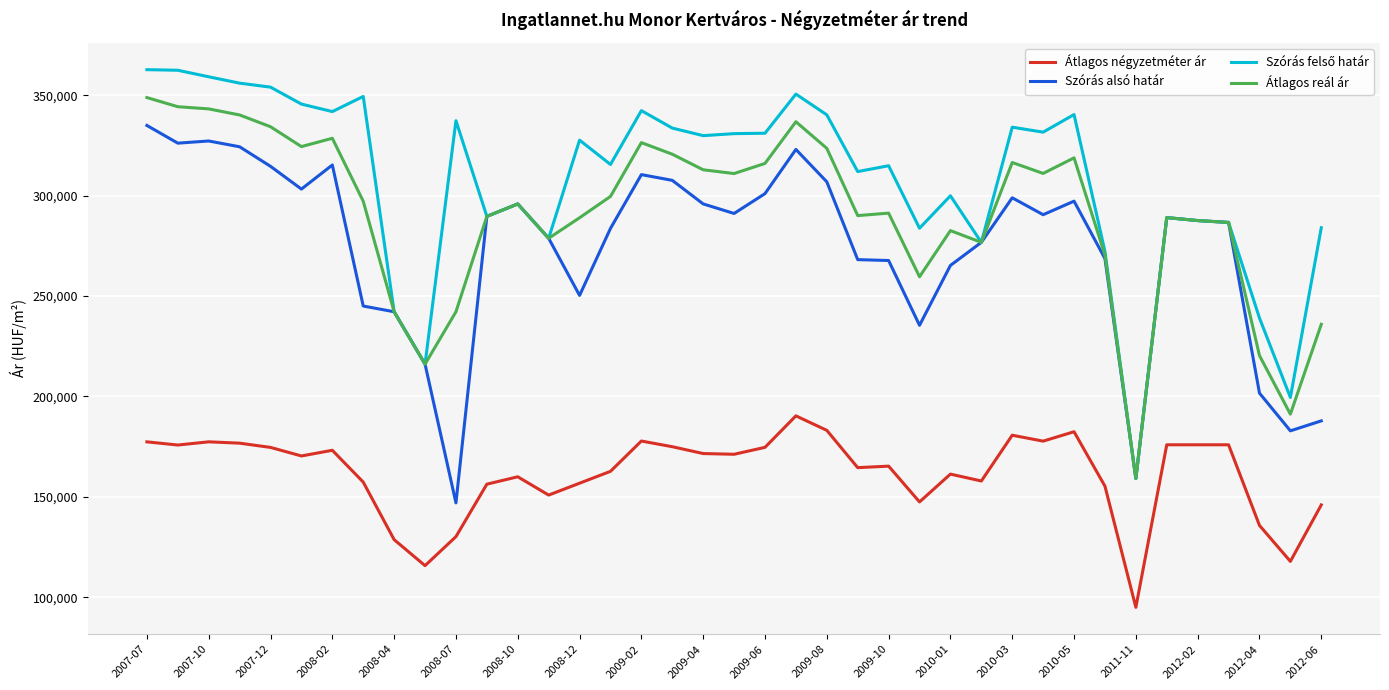

What is the minimum value for Átlagos reál ár?

159137